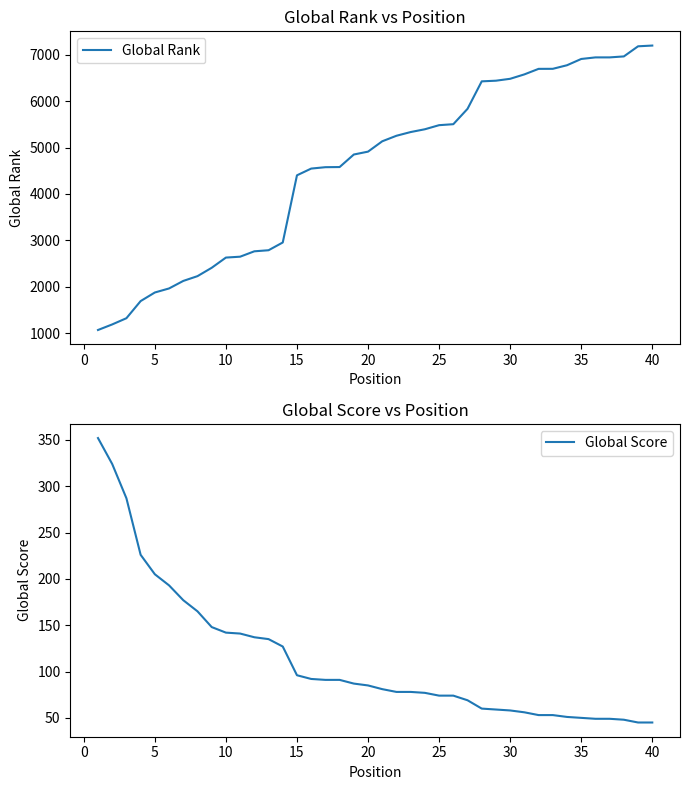

What is the sum of all Global Score values?

4508